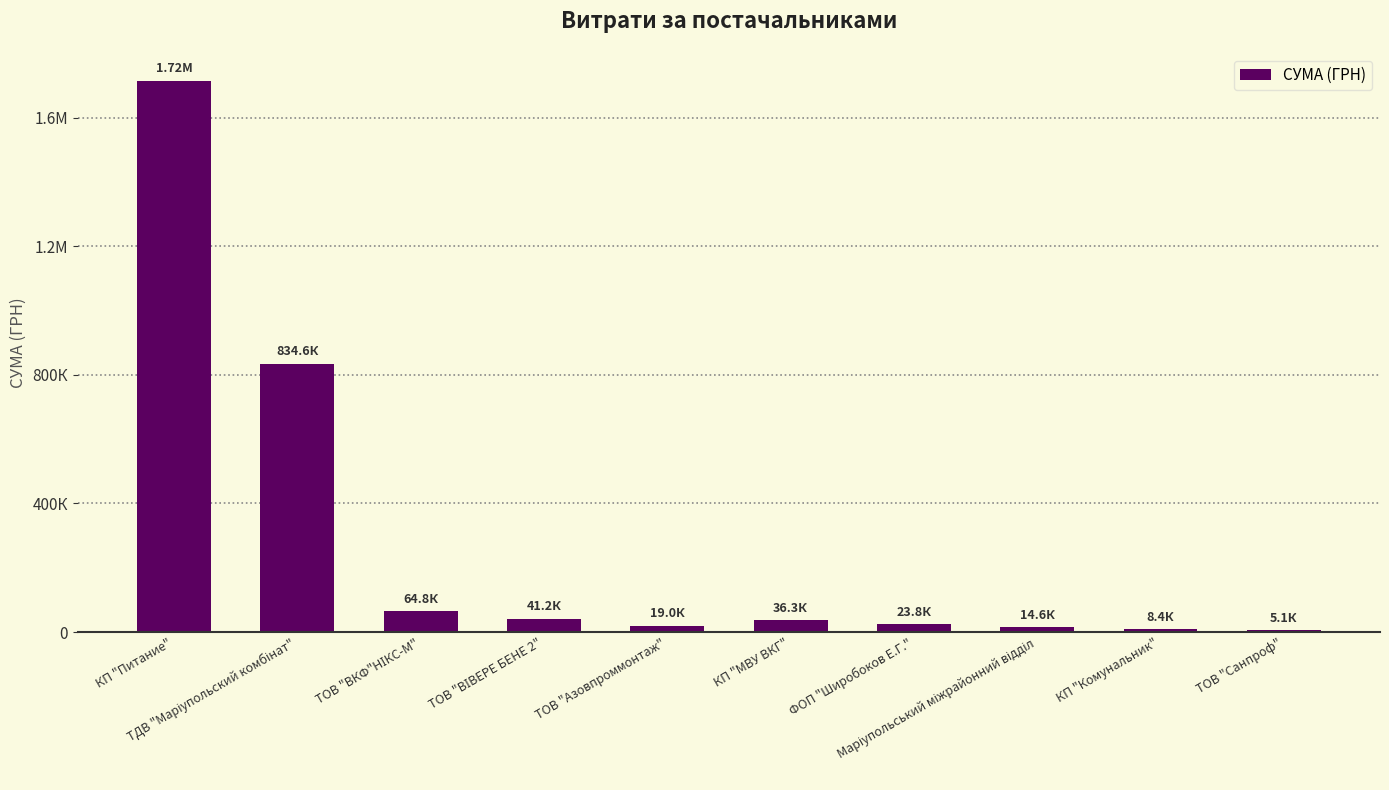

What is the change in value from ТОВ "Азовпроммонтаж" to КП "Комунальник"?

-10559.9